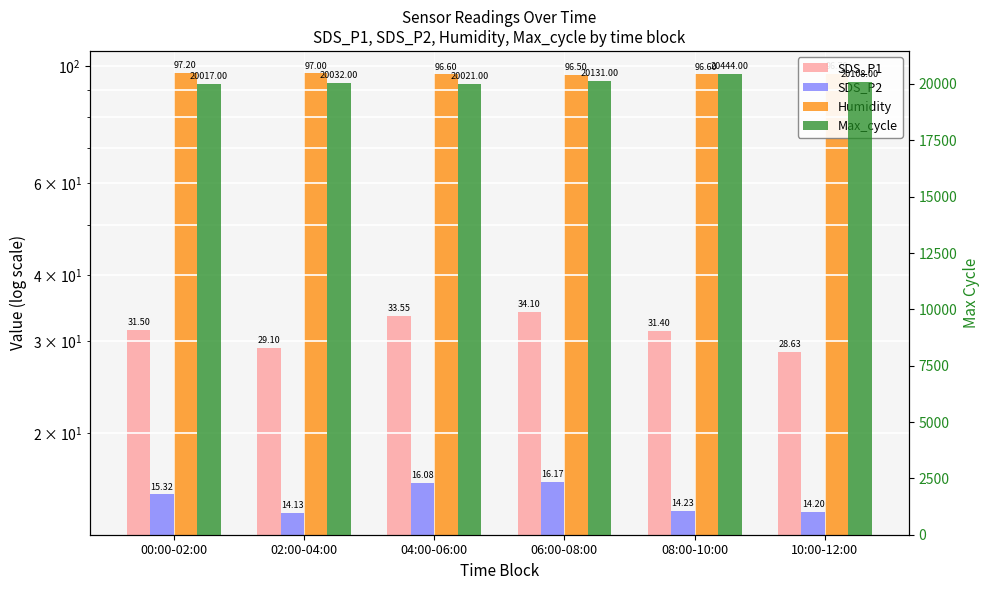

What is the value of the Max_cycle bar at the 6th from the left?

20108.0